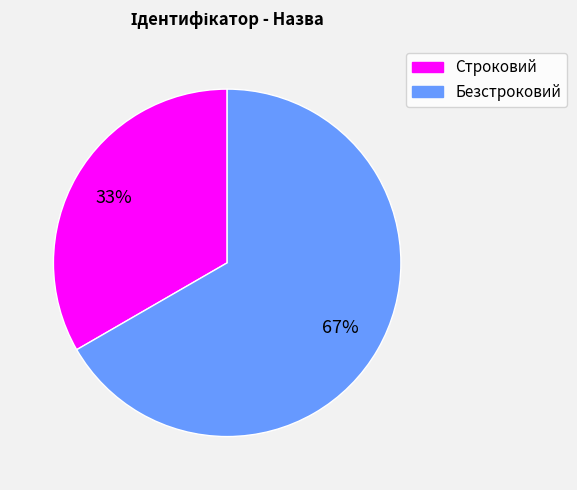

What percentage is the Строковий slice, to the nearest percent?

33%